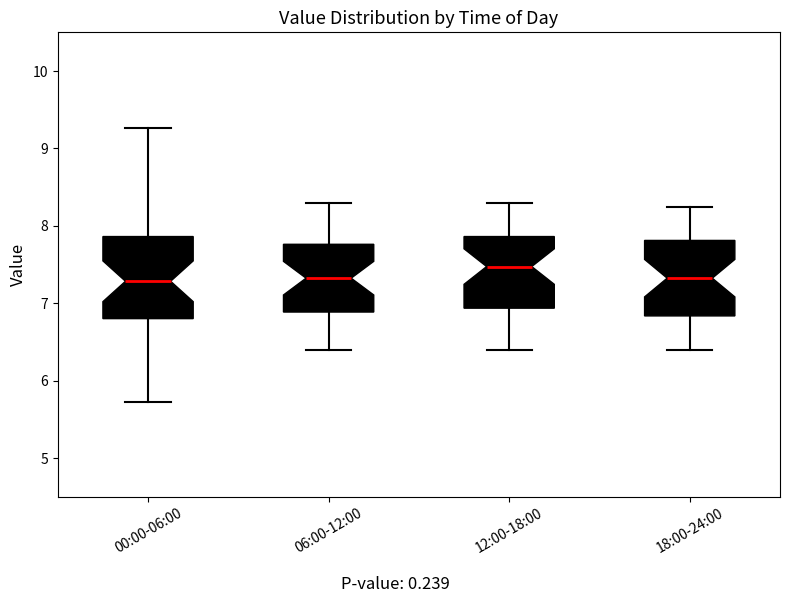

Reading left to right, transcribe this box plot: for each box, give where its median line is, the range the box spans, and where its two whiskers end, as read against the y-axis. The values are not printed on the chart, so give them approximately, as read against the axis.

00:00-06:00: median 7.3, box 6.8 to 7.9, whiskers 5.7 to 9.3
06:00-12:00: median 7.3, box 6.9 to 7.8, whiskers 6.4 to 8.3
12:00-18:00: median 7.5, box 6.9 to 7.9, whiskers 6.4 to 8.3
18:00-24:00: median 7.3, box 6.8 to 7.8, whiskers 6.4 to 8.3